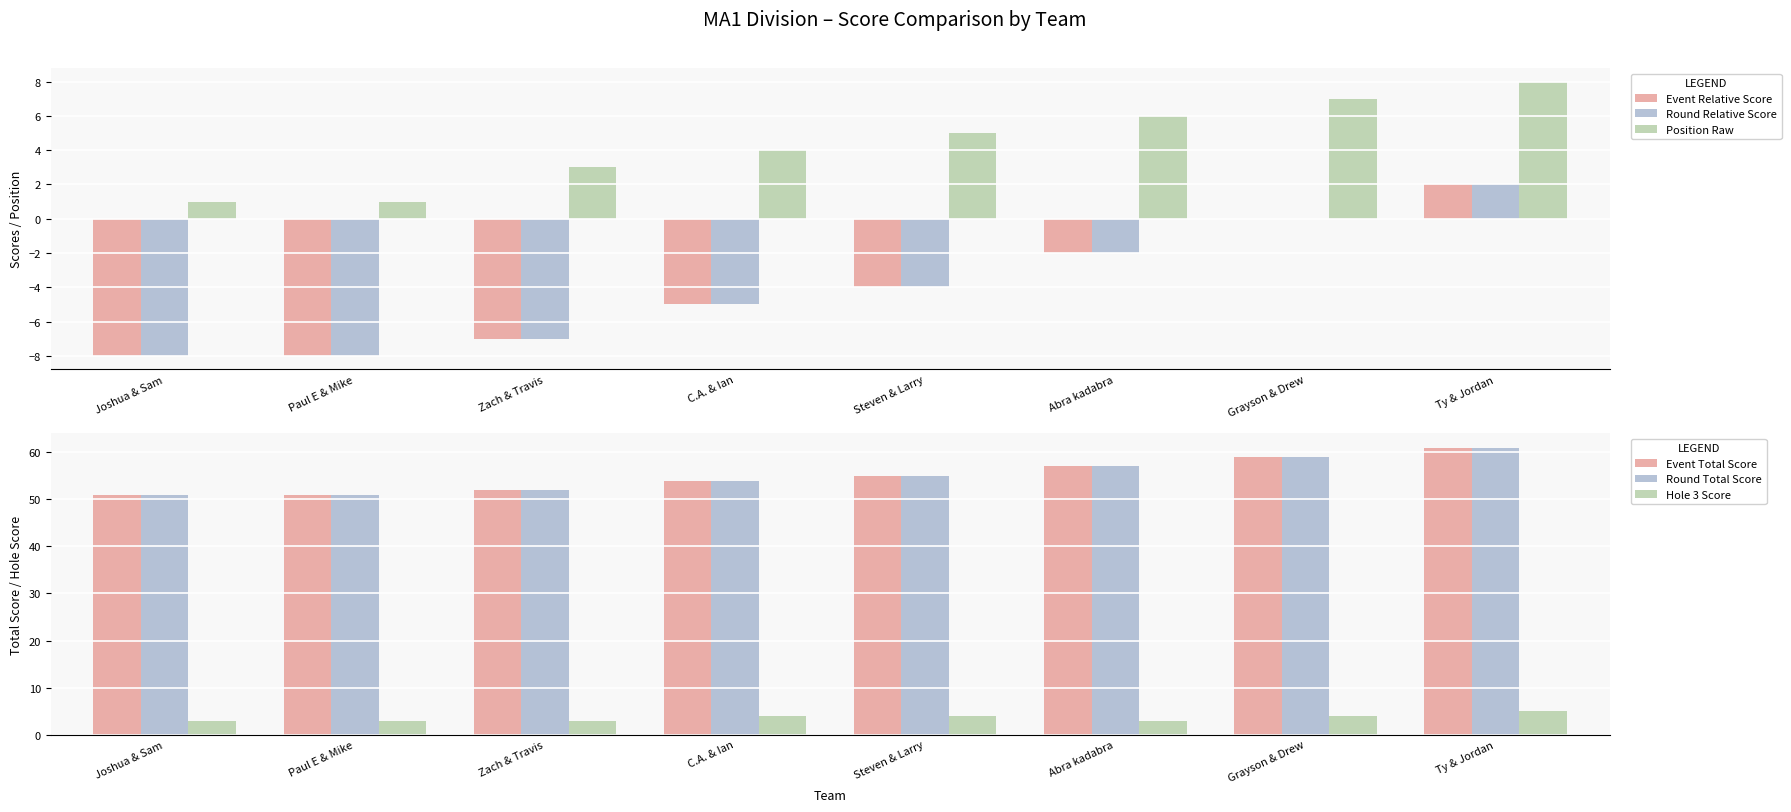

Which series changed the most between Joshua & Sam and Ty & Jordan?

Event Relative Score